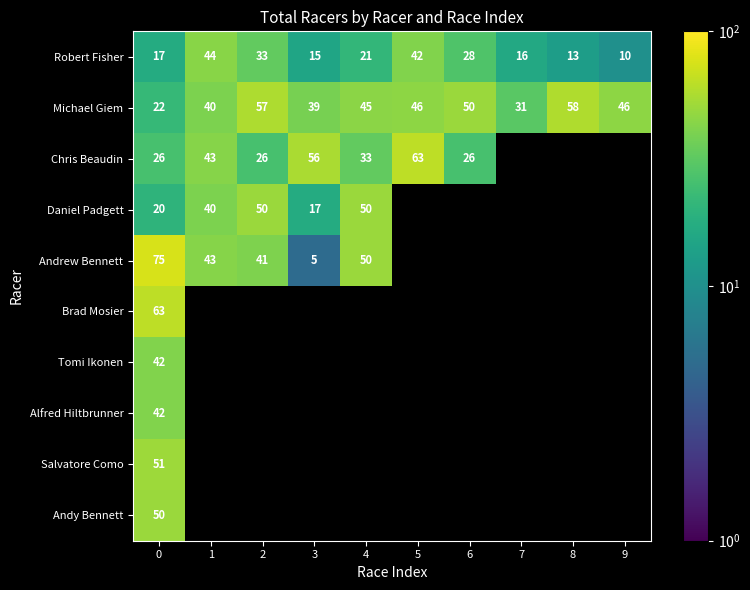

What is the sum of the Michael Giem values at 0 and 7?

53